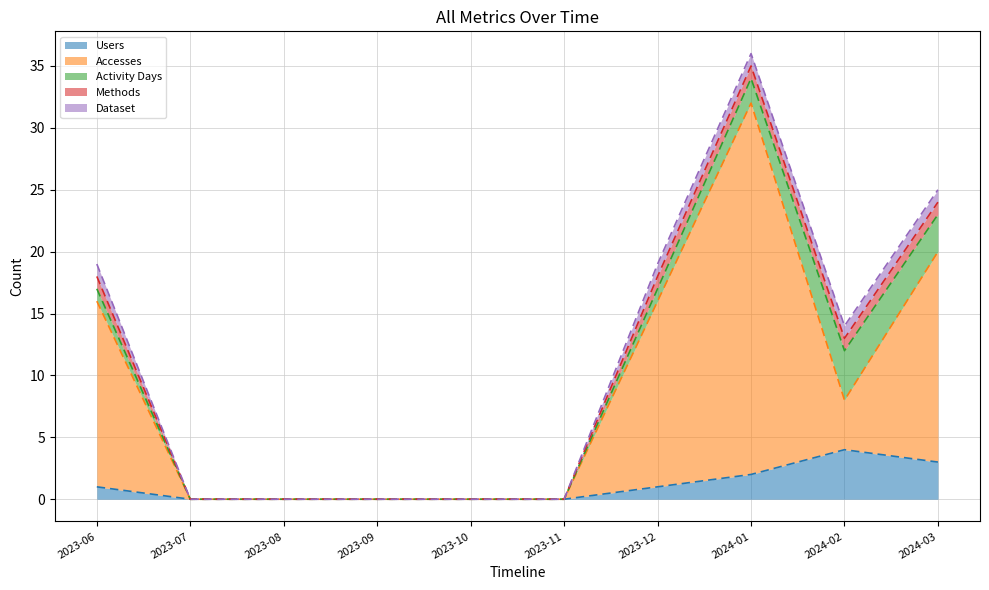

The Methods series shows 1 at 2023-06. True or false?

True